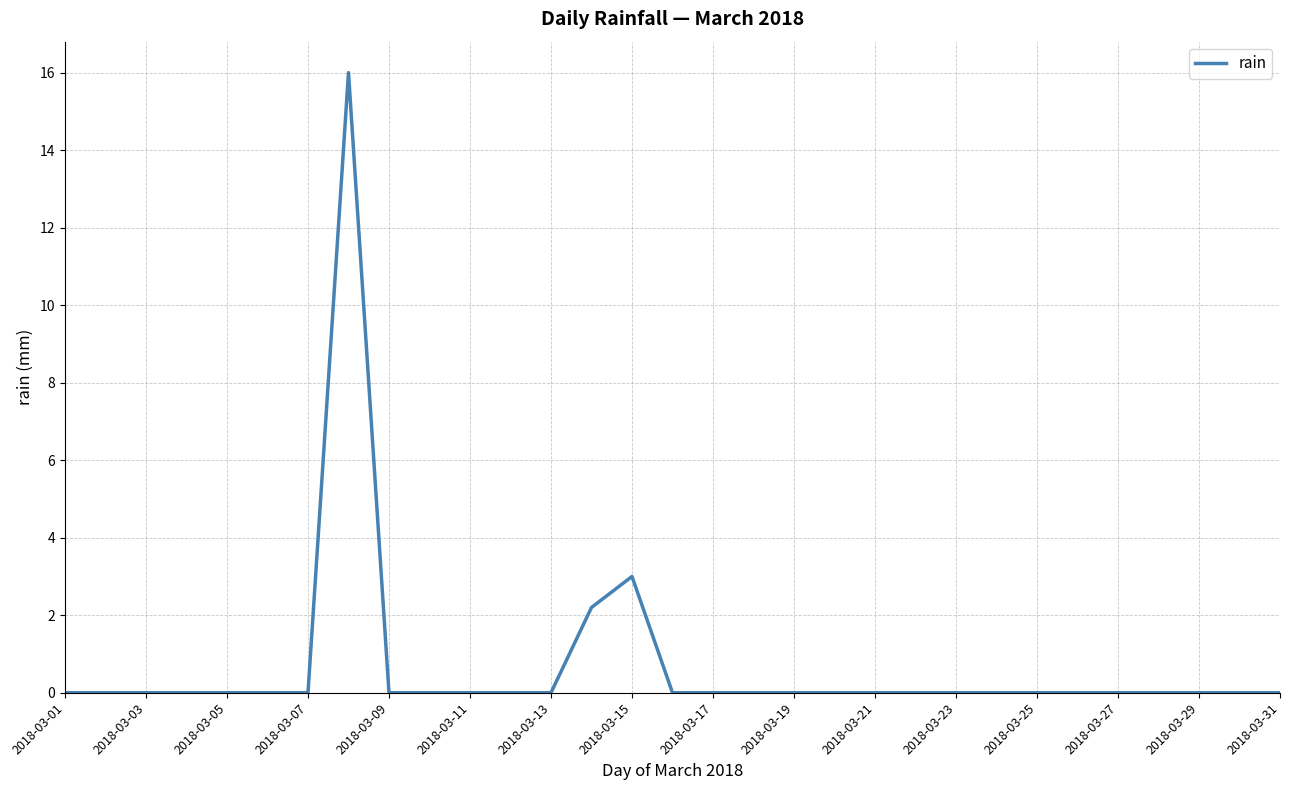

What is the difference between the maximum and minimum values?

16.0